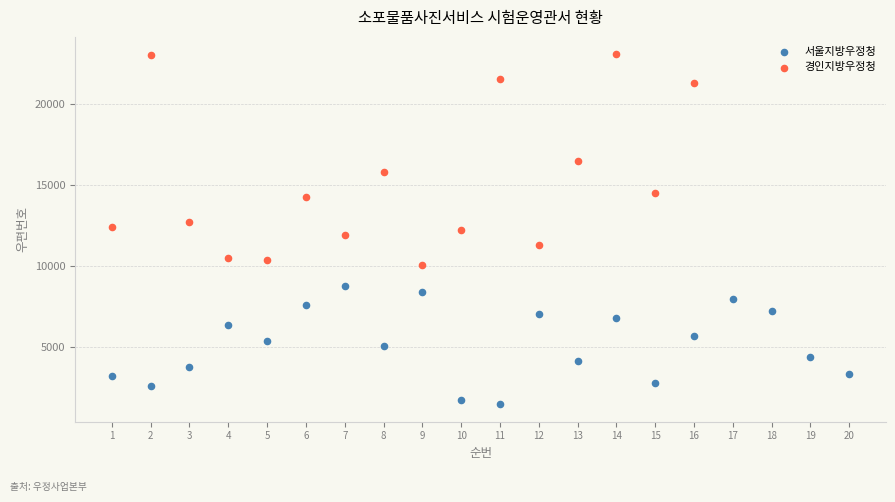

Which series has the largest Y range (max minus min)?

경인지방우정청